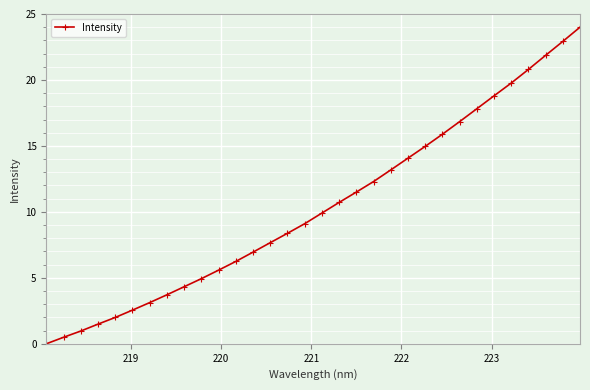

What is the average value?

10.4